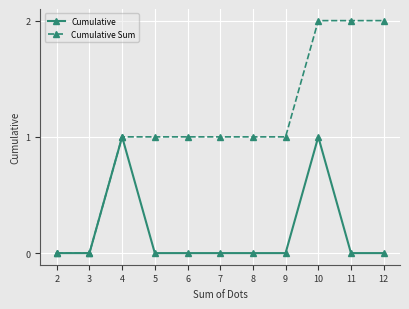

Rank the series by their maximum value, from lowest to highest.

Cumulative, Cumulative Sum